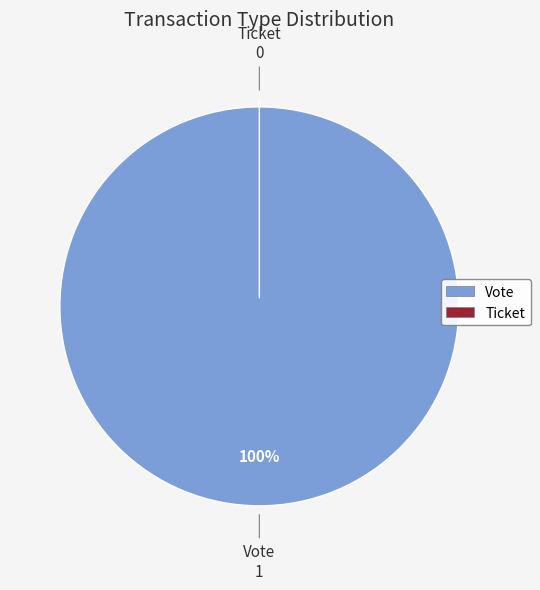

Rank the categories by value from highest to lowest.

Vote, Ticket